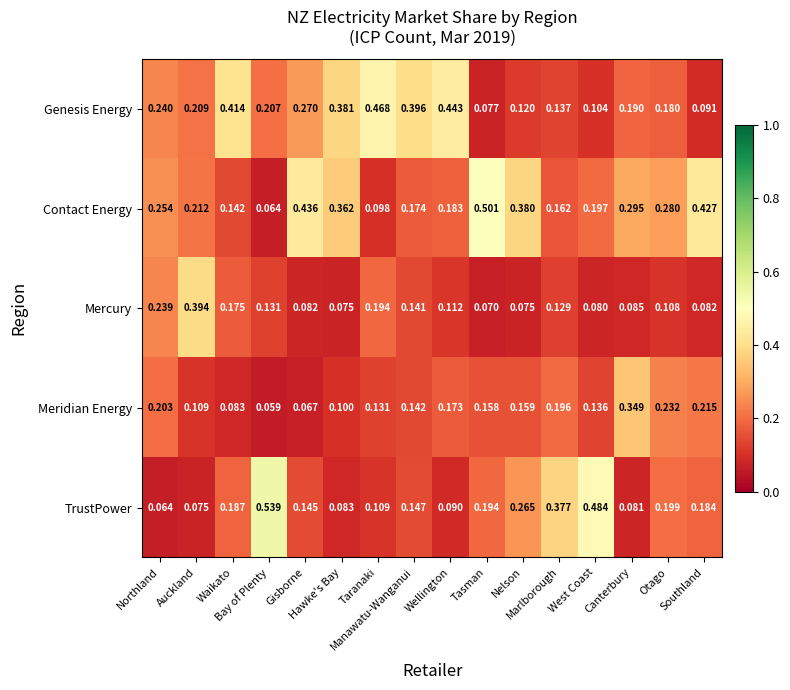

At how many categories does at least one series exceed 0?

16